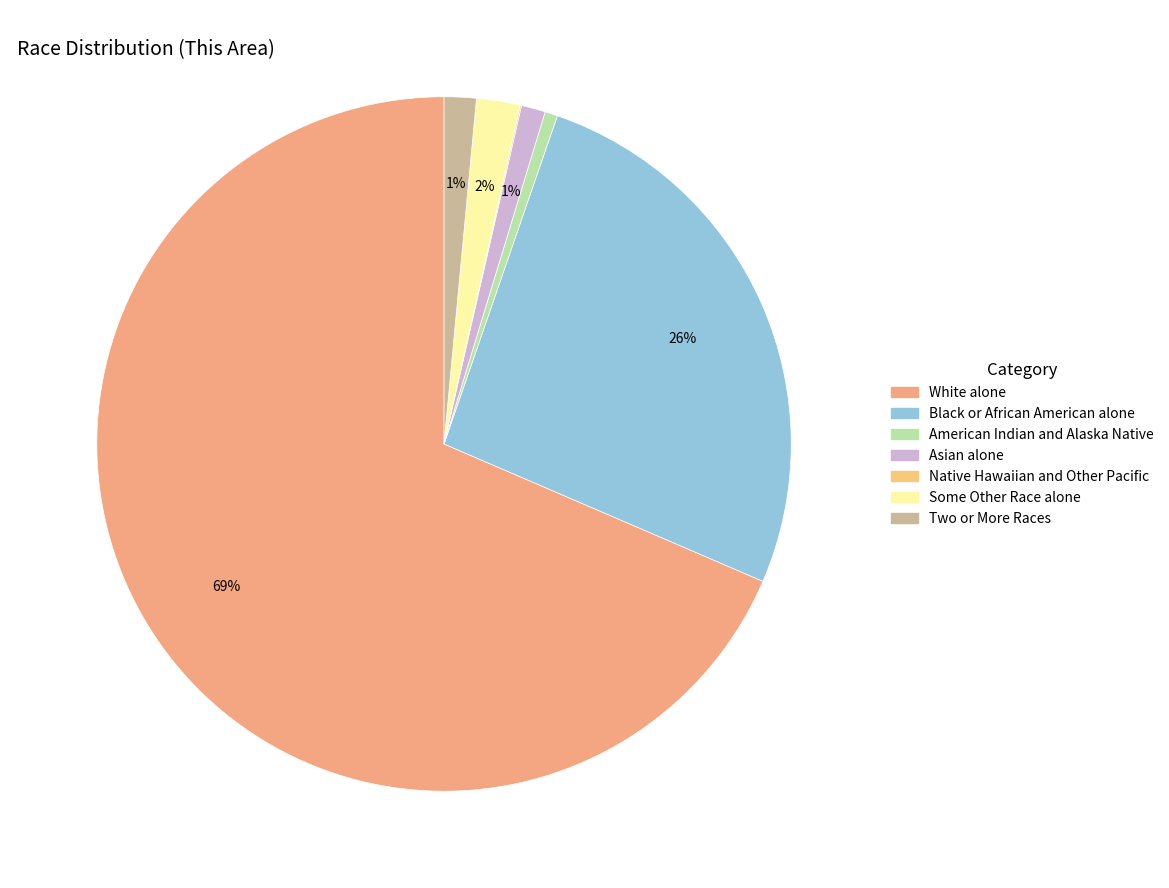

Which slice is the smallest?

American Indian and Alaska Native